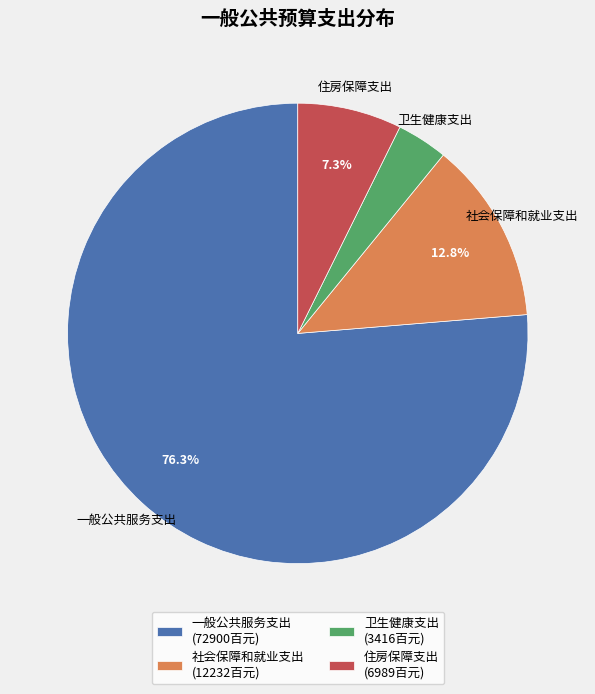

Which slice is the smallest?

卫生健康支出